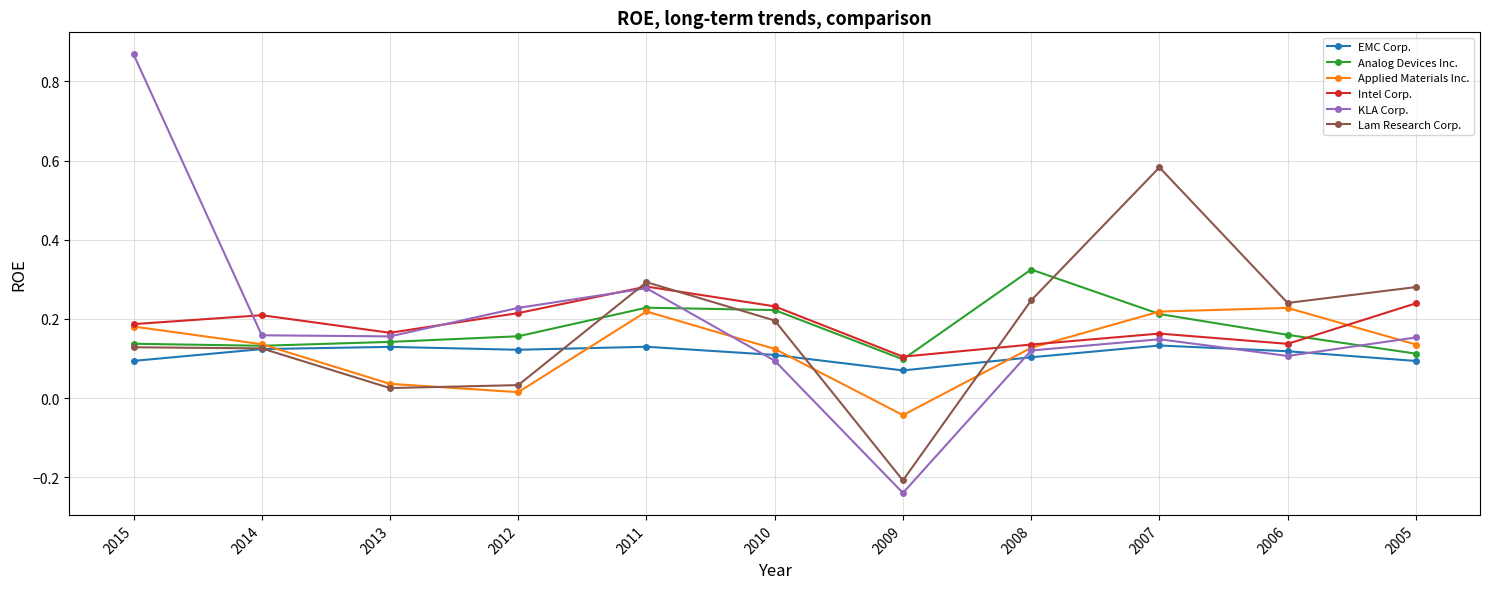

In KLA Corp., how many points are lower than both neighbors (excluding endpoints)?

3